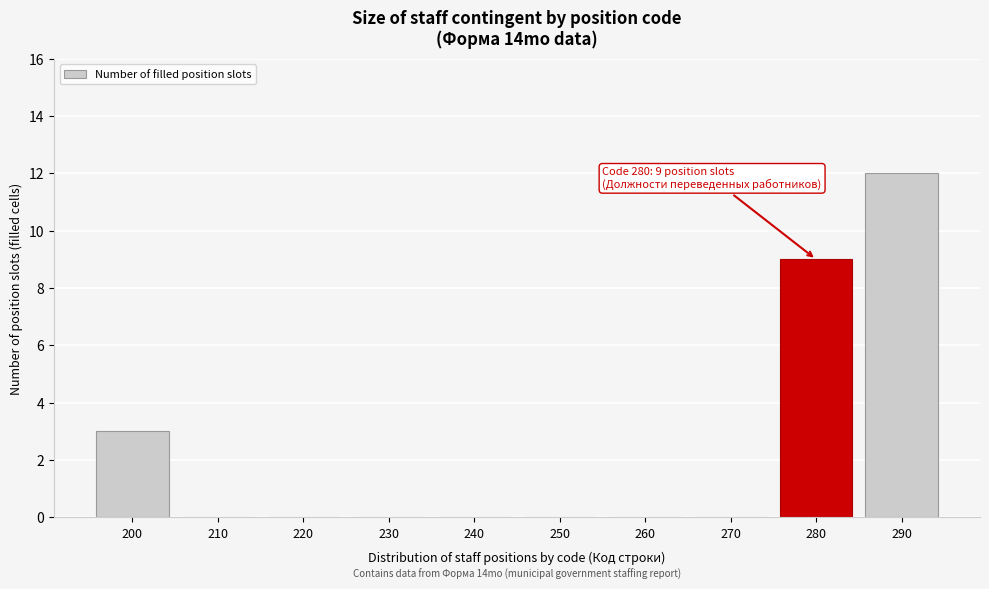

Reading left to right, extract all data points from this chart.

200=3	210=0	220=0	230=0	240=0	250=0	260=0	270=0	280=9	290=12